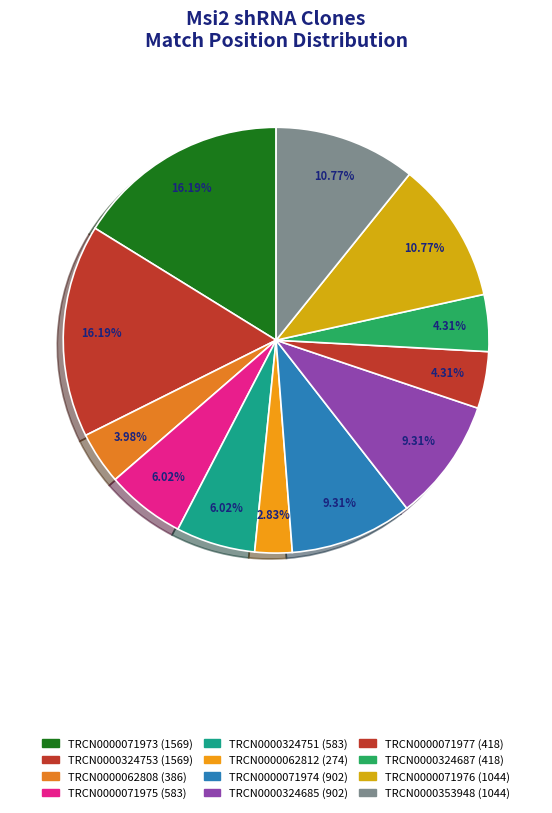

To the nearest percent, what portion does TRCN0000071977 represent?

4%